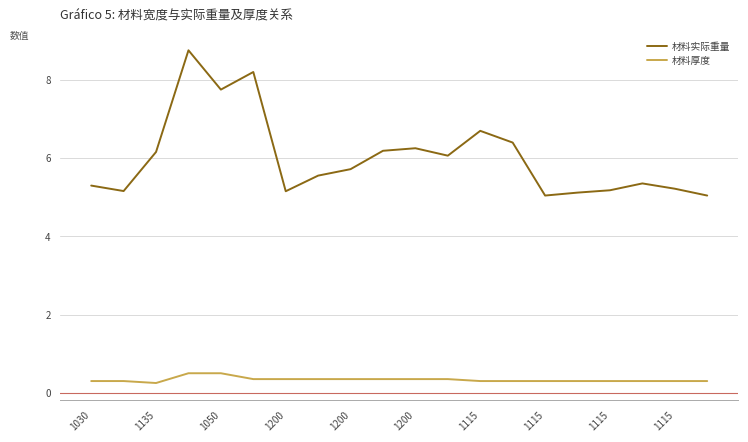

True or false: 材料实际重量 has more than 1 points higher than both neighbors.

True